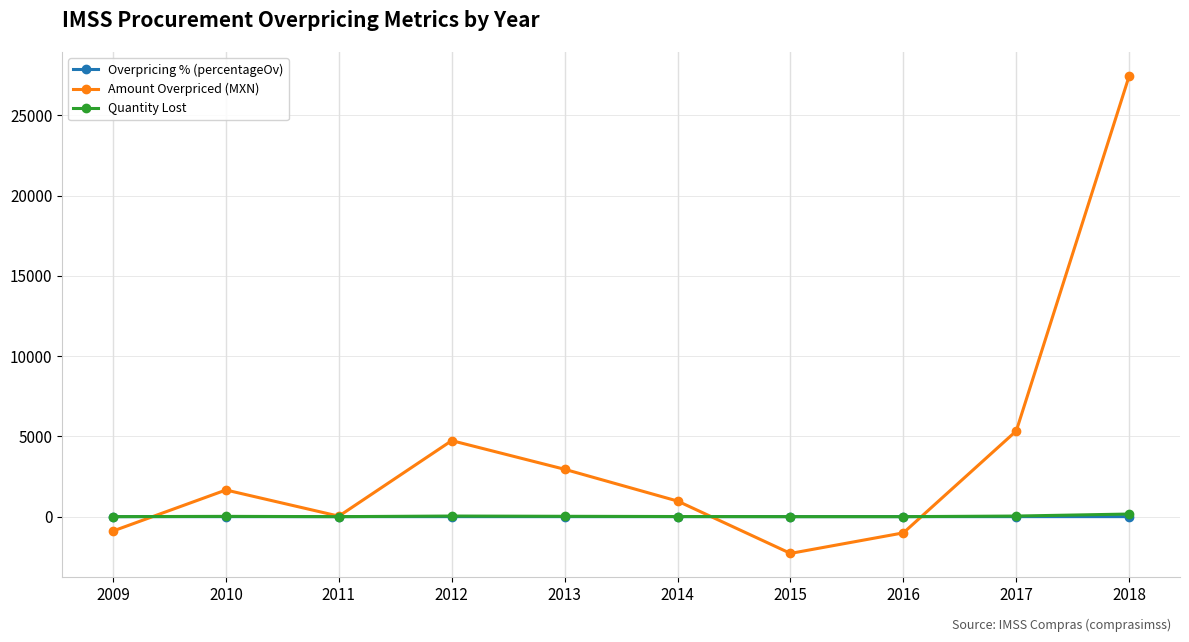

Which series has the largest range (max minus min)?

Amount Overpriced (MXN)